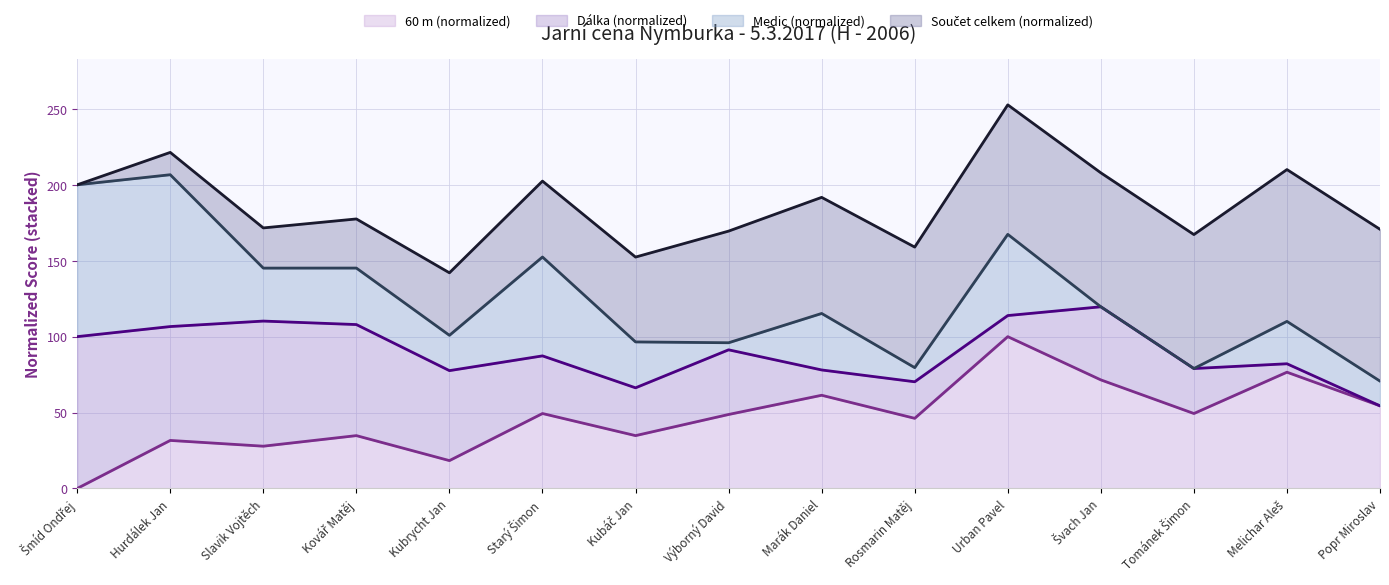

At which label is Součet celkem (normalized) (line) closest to 197?

Šmíd Ondřej